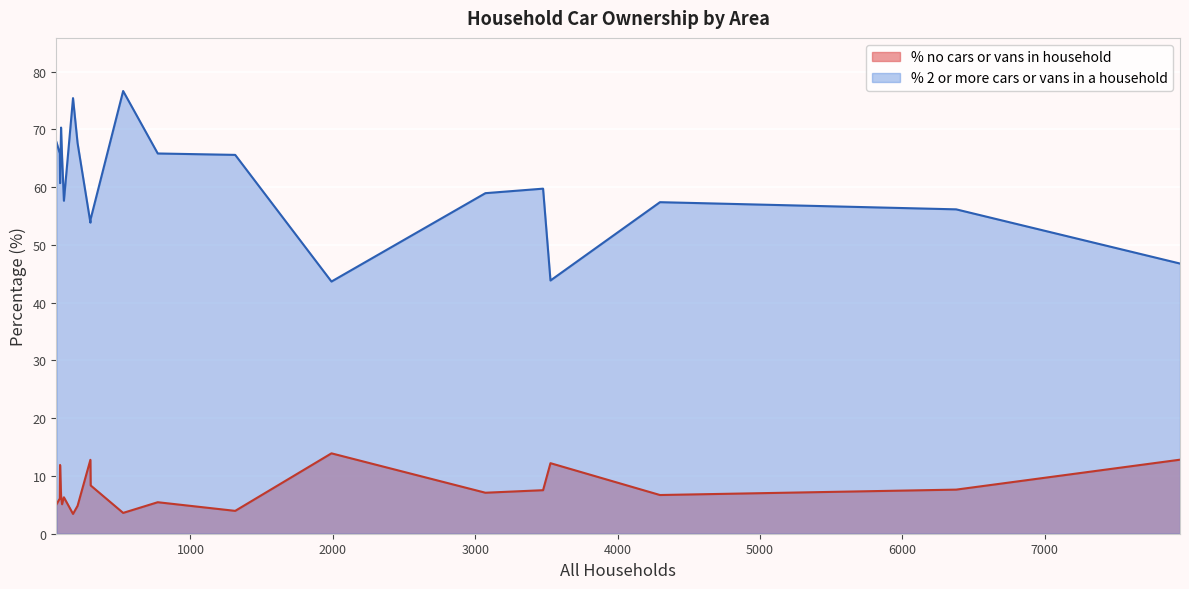

Is it true that % no cars or vans in household equals 12.2 at 3528?

True